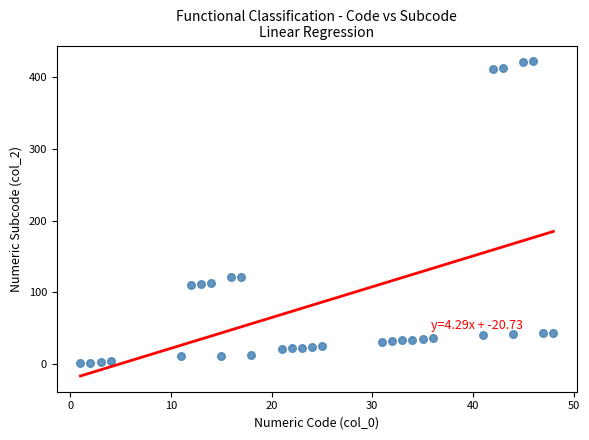

What is the range of Y values (max minus min)?

421